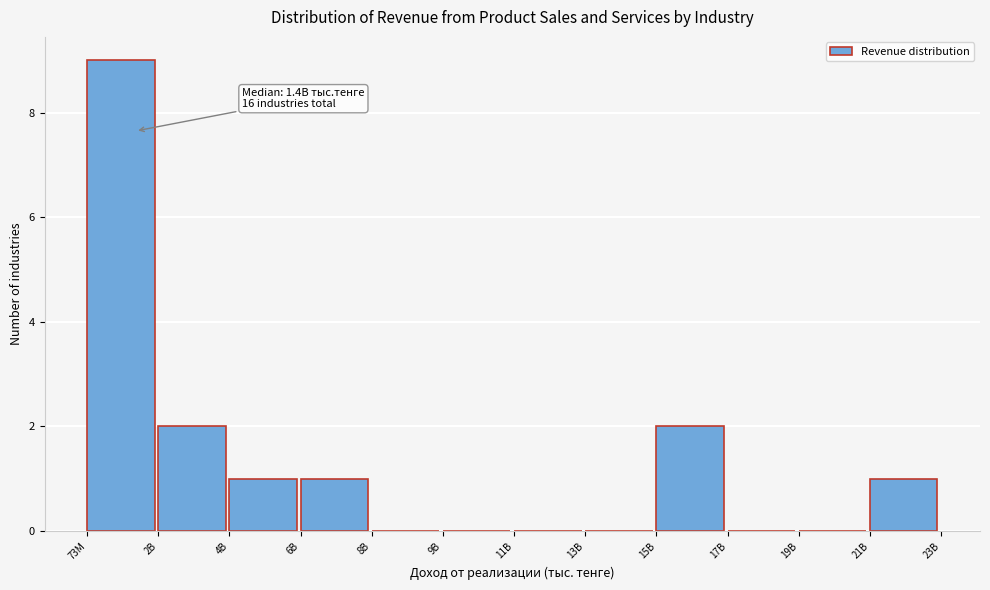

Reading right to left, list all the values displayed in this chart.

21B=1	19B=0	17B=0	15B=2	13B=0	11B=0	9B=0	8B=0	6B=1	4B=1	2B=2	73M=9